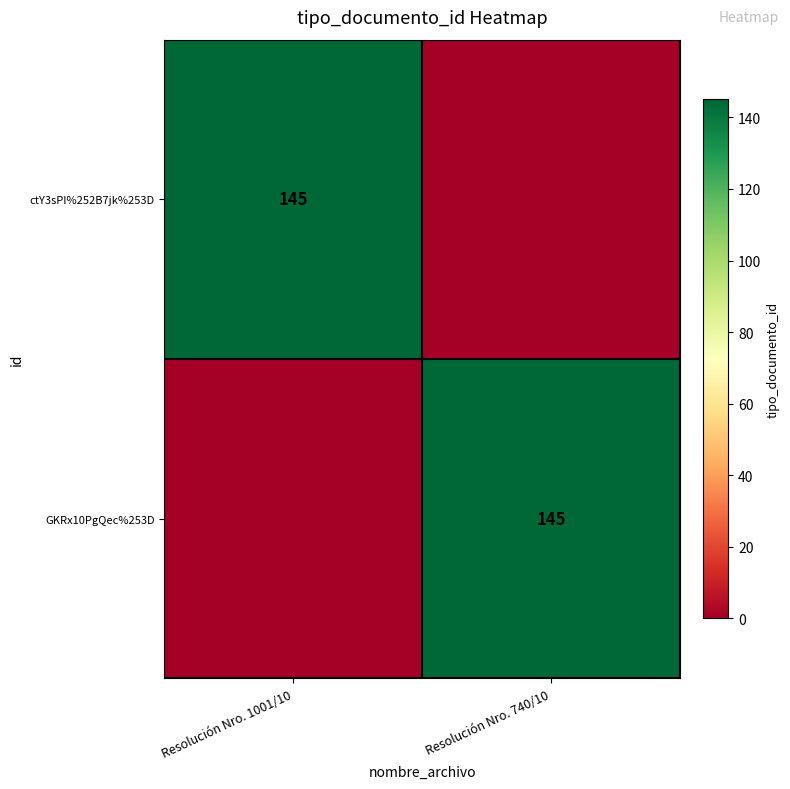

Is it true that GKRx10PgQec%253D equals 258 at Resolución Nro. 740/10?

False